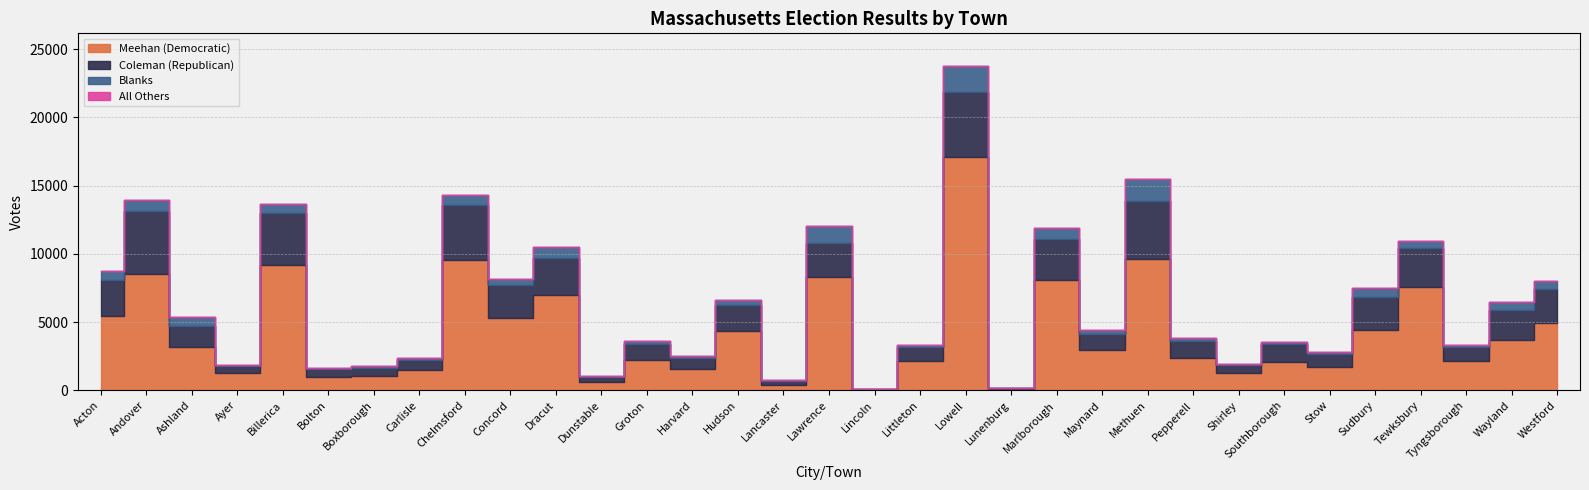

What are all the series names shown in the legend?

Meehan (Democratic), Coleman (Republican), Blanks, All Others